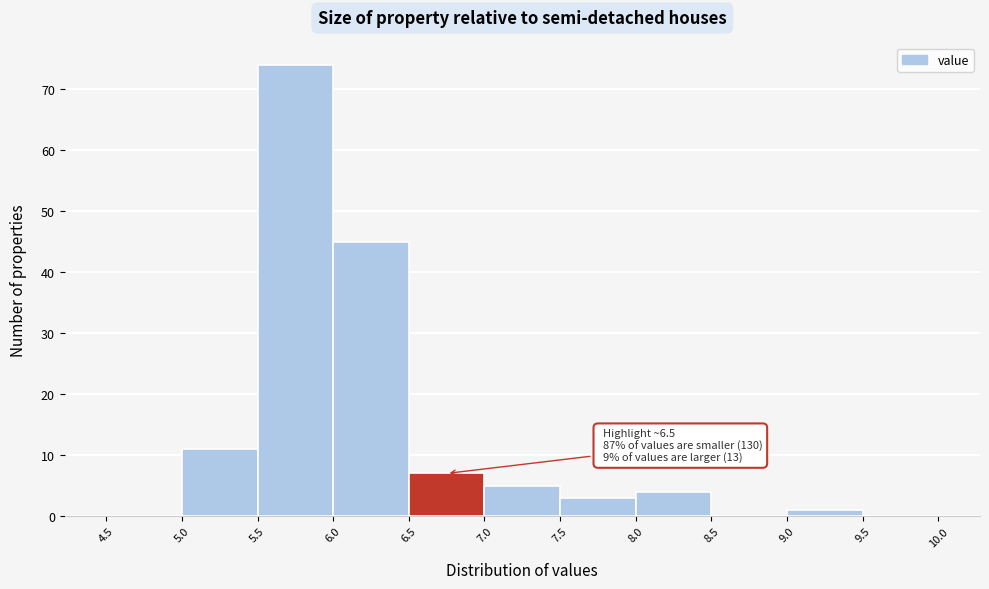

Over which range of the x-axis is the bar tallest?

5.5 to 6.0